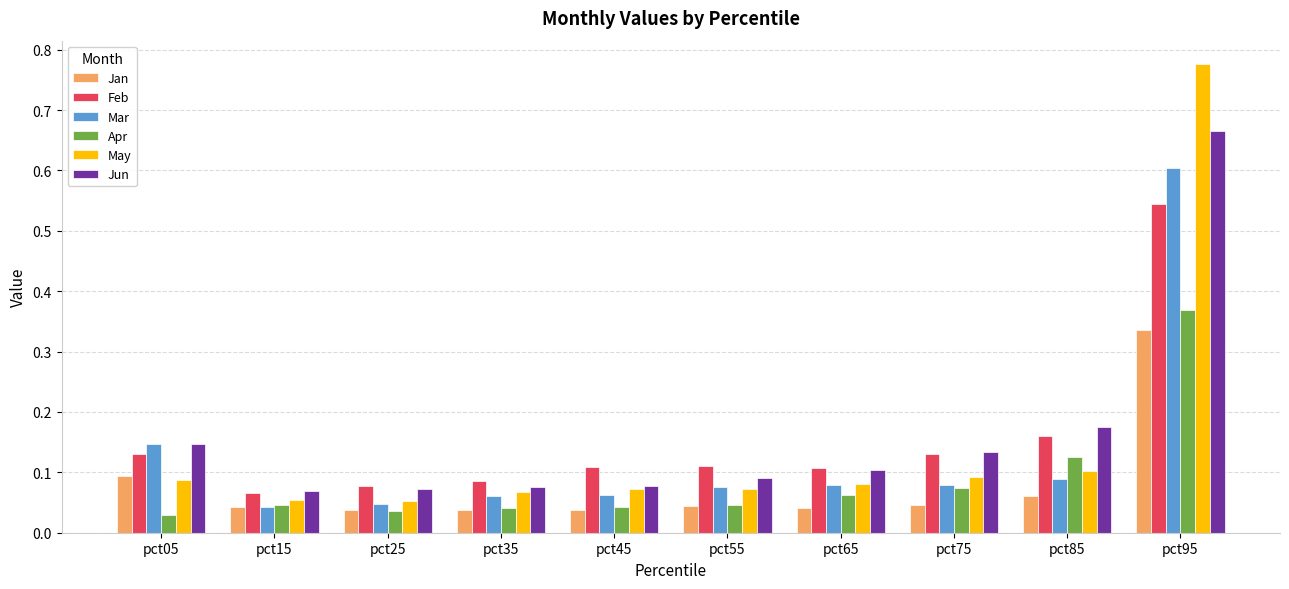

What is the sum of all Mar values?

1.3